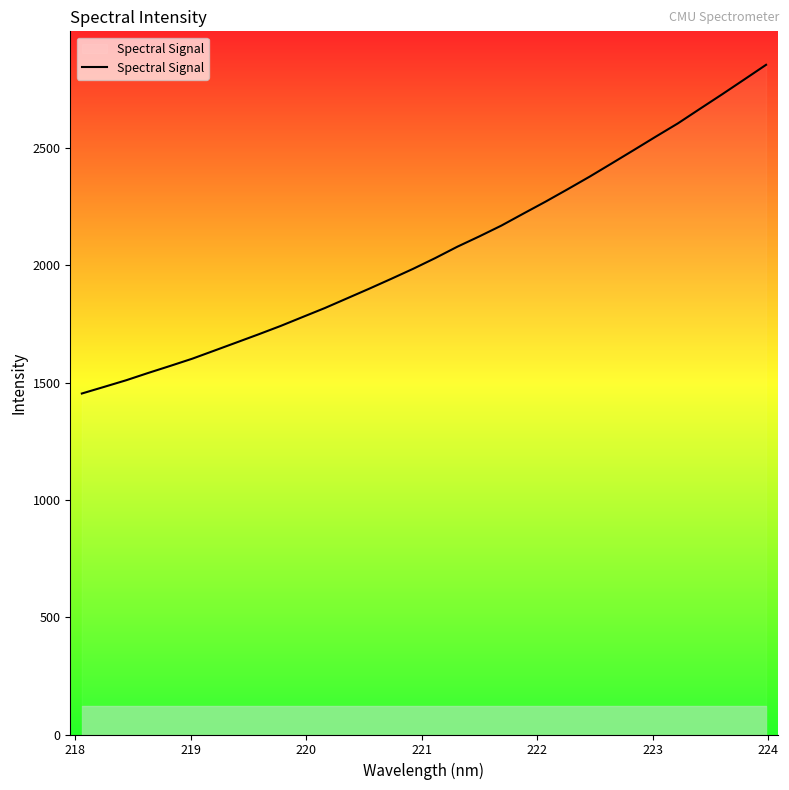

What is the average value?

2060.5